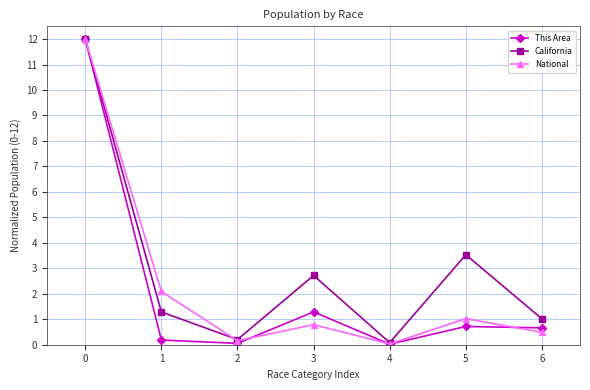

How many categories are shown in the chart?

7